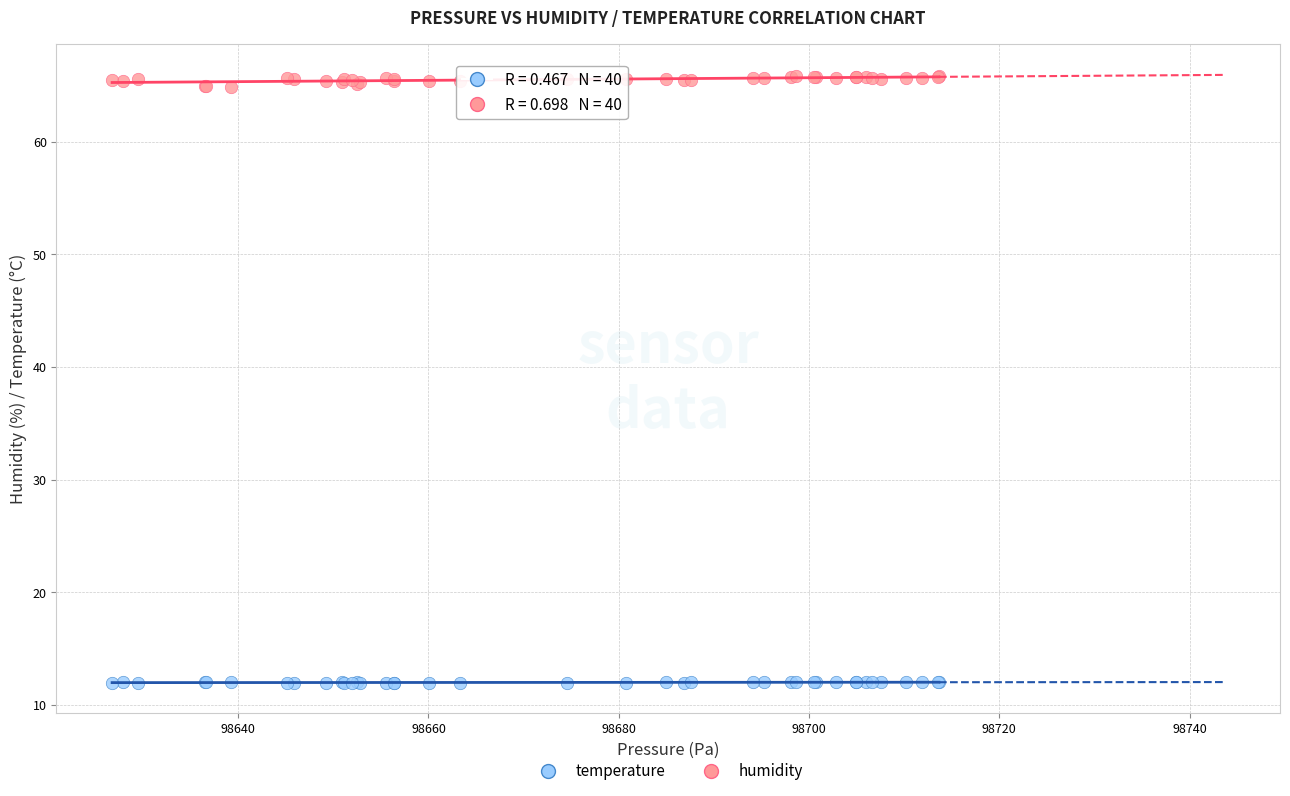

Which series has the widest spread of Y values?

humidity